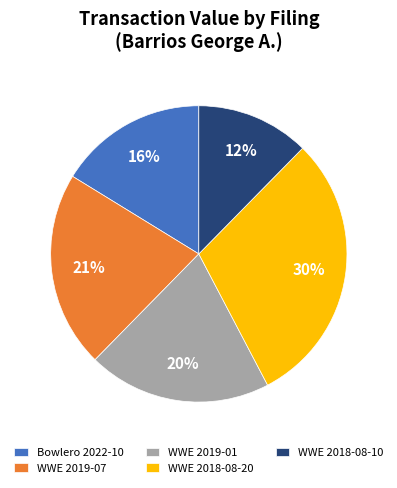

To the nearest percent, what portion does WWE 2018-08-20 represent?

30%